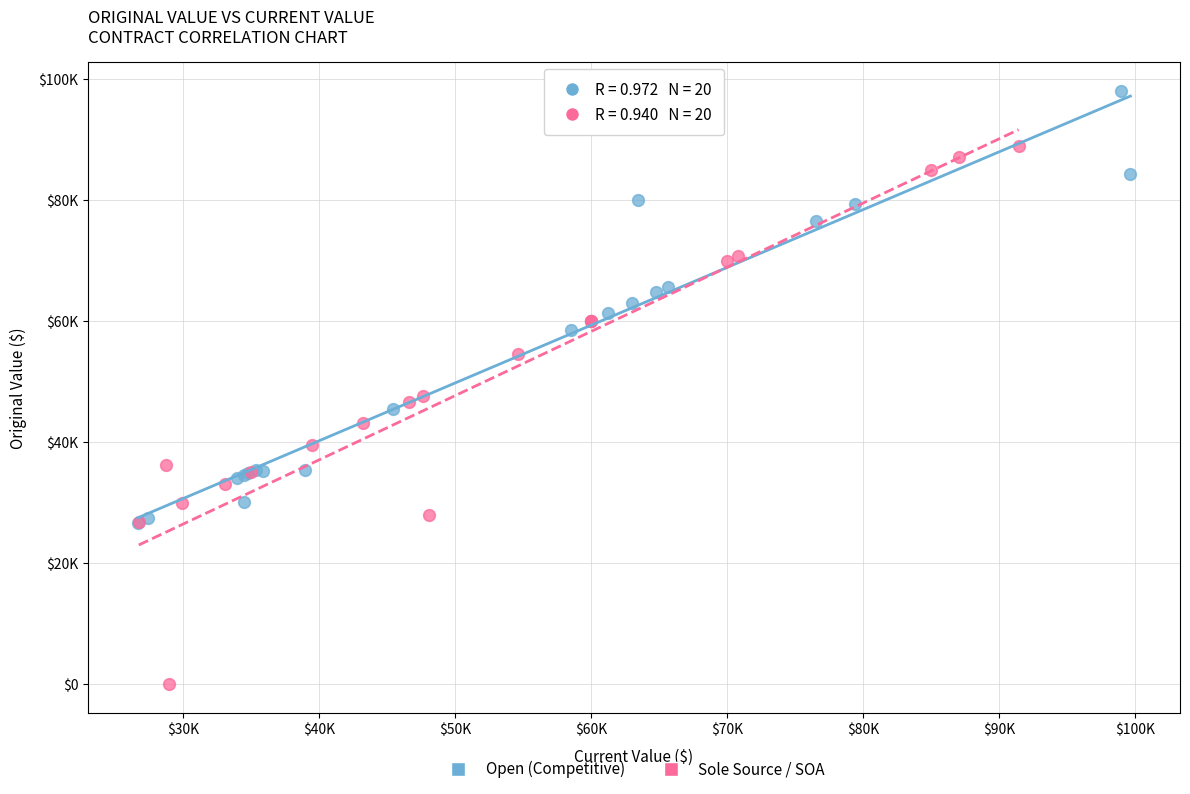

Which series has the largest Y range (max minus min)?

Sole Source / SOA